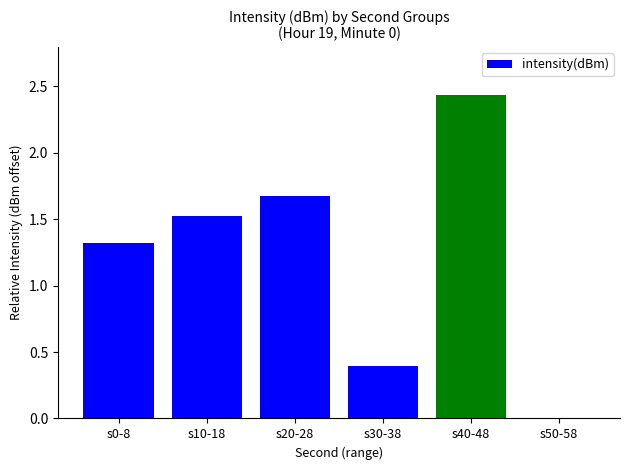

What is the change in value from s30-38 to s40-48?

+2.0